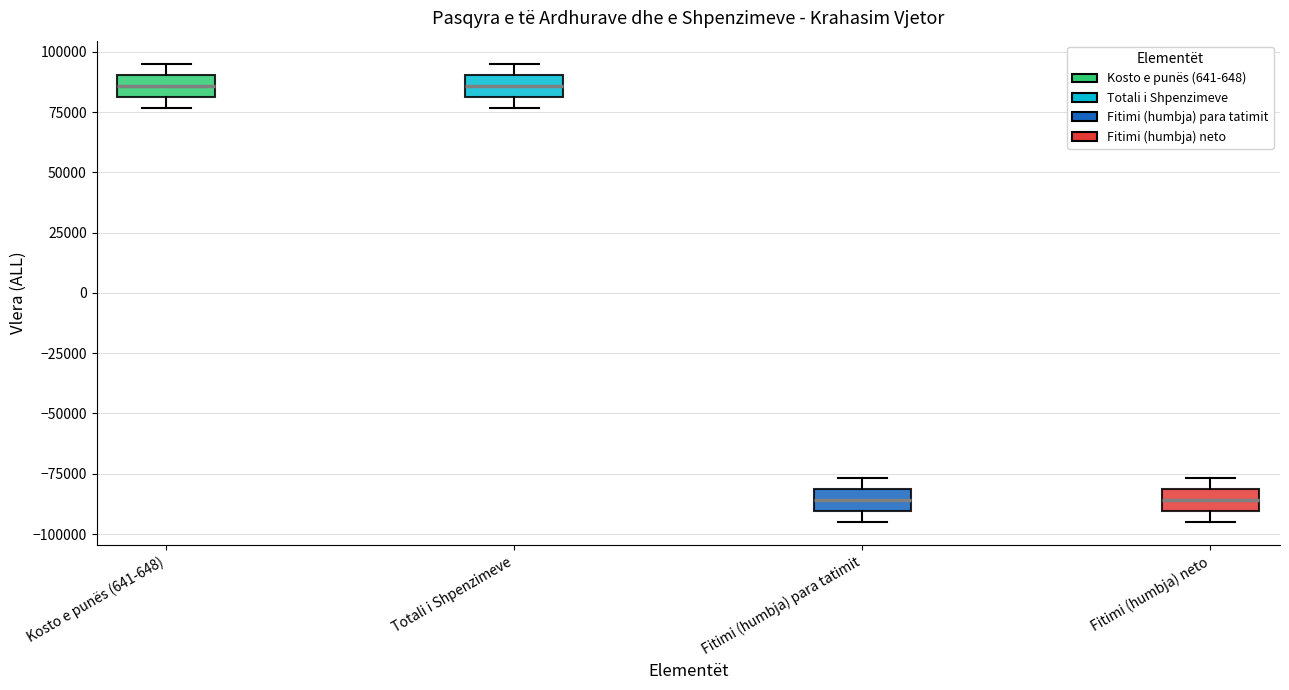

Reading left to right, read every box against the y-axis: the position of its median line, the range the box covers, and the ends of its whiskers. The values are not printed on the chart, so give them approximately, as read against the axis.

Kosto e punës (641-648): median 85000, box 80000 to 90000, whiskers 75000 to 95000
Totali i Shpenzimeve: median 85000, box 80000 to 90000, whiskers 75000 to 95000
Fitimi (humbja) para tatimit: median -85000, box -90000 to -80000, whiskers -95000 to -75000
Fitimi (humbja) neto: median -85000, box -90000 to -80000, whiskers -95000 to -75000